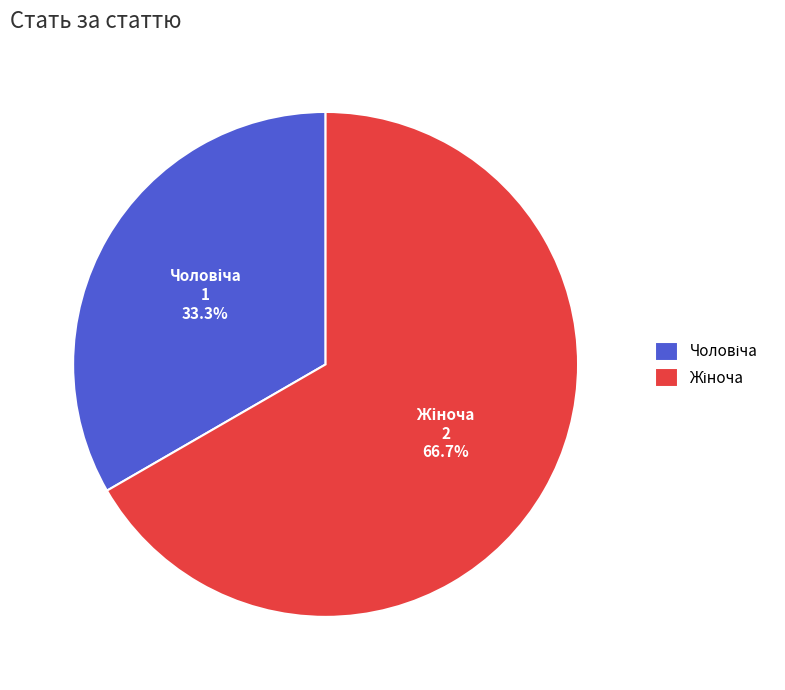

Is there a majority slice in this chart?

Yes